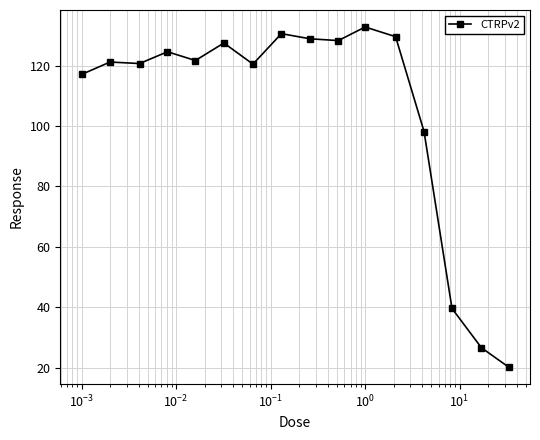

What is the sum of all values?

1688.0